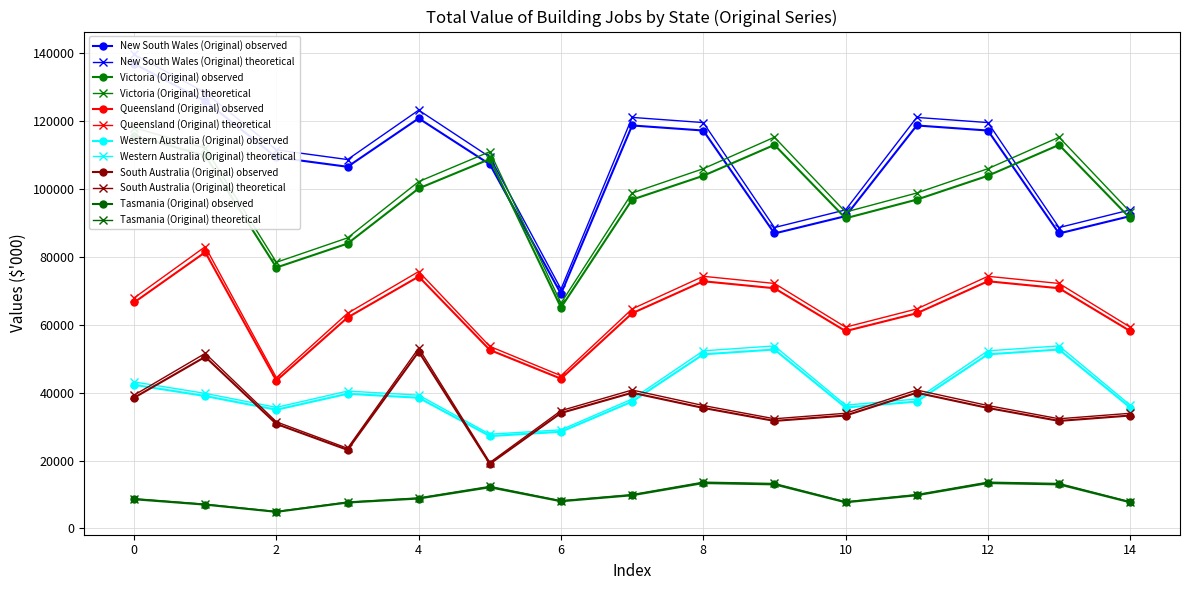

What is the highest value of the Queensland (Original) observed series?

81414.0